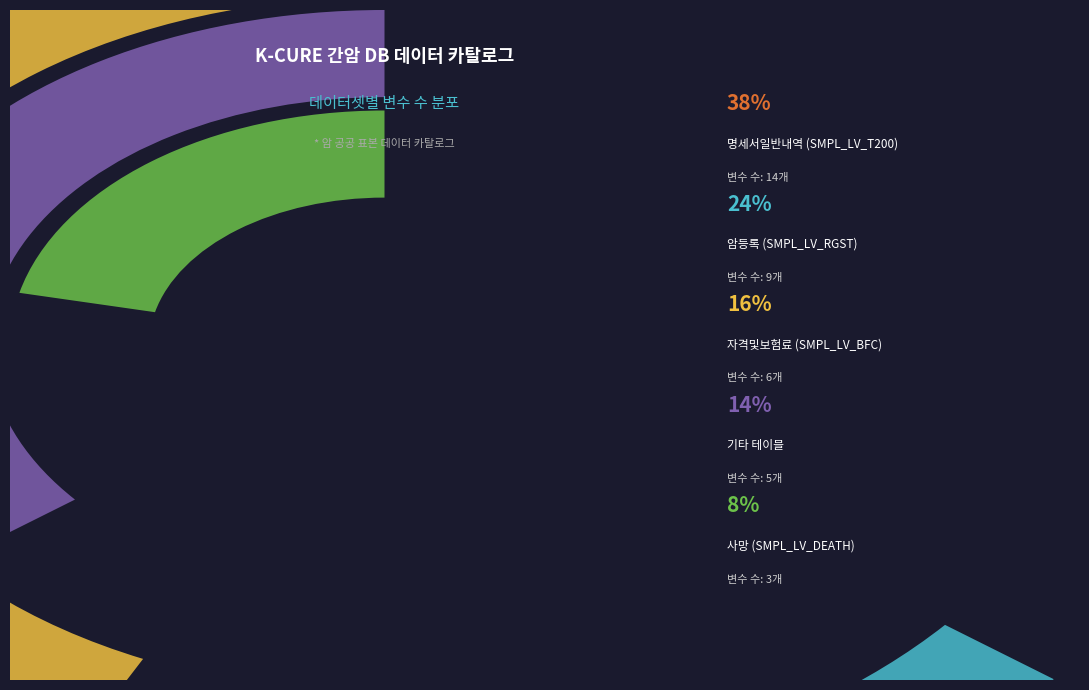

What is the smallest slice in the pie chart?

사망
(SMPL_LV_DEATH)